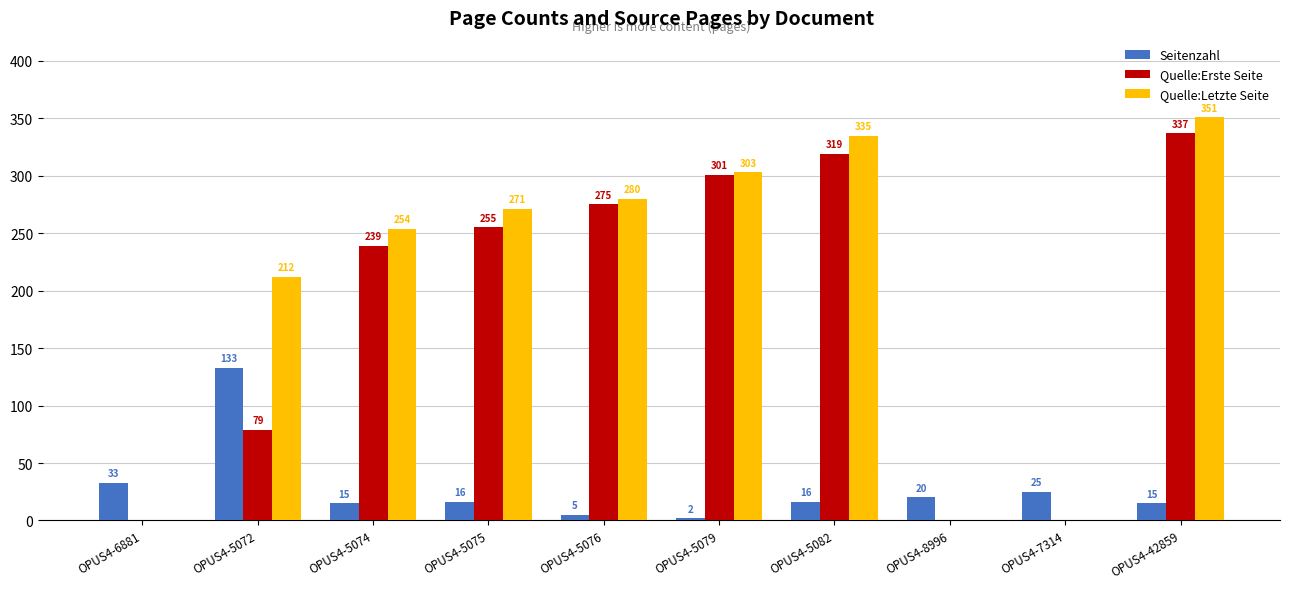

Is the value of Quelle:Letzte Seite at OPUS4-5079 greater than the value of Quelle:Erste Seite at OPUS4-5075?

Yes